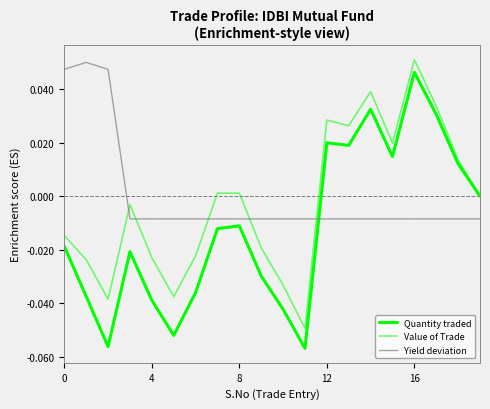

Reading left to right, extract all data points from this chart.

Quantity traded: -0.0	-0.0	-0.1	-0.0	-0.0	-0.1	-0.0	-0.0	-0.0	-0.0	-0.0	-0.1	0.0	0.0	0.0	0.0	0.0	0.0	0.0	-0.0
Value of Trade: -0.0	-0.0	-0.0	-0.0	-0.0	-0.0	-0.0	0.0	0.0	-0.0	-0.0	-0.0	0.0	0.0	0.0	0.0	0.1	0.0	0.0	0.0
Yield deviation: 0.0	0.1	0.0	-0.0	-0.0	-0.0	-0.0	-0.0	-0.0	-0.0	-0.0	-0.0	-0.0	-0.0	-0.0	-0.0	-0.0	-0.0	-0.0	-0.0